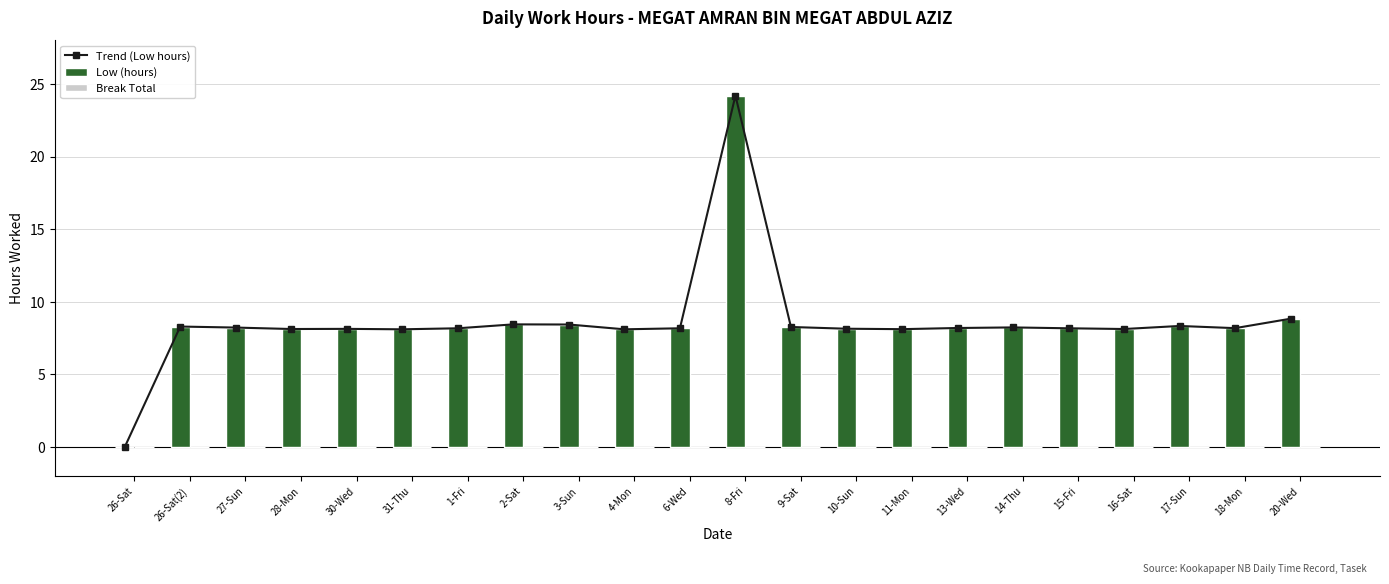

Rank the categories by Trend (Low hours) value from lowest to highest.

26-Sat, 31-Thu, 4-Mon, 11-Mon, 28-Mon, 16-Sat, 30-Wed, 10-Sun, 1-Fri, 6-Wed, 15-Fri, 18-Mon, 13-Wed, 27-Sun, 14-Thu, 9-Sat, 26-Sat(2), 17-Sun, 3-Sun, 2-Sat, 20-Wed, 8-Fri